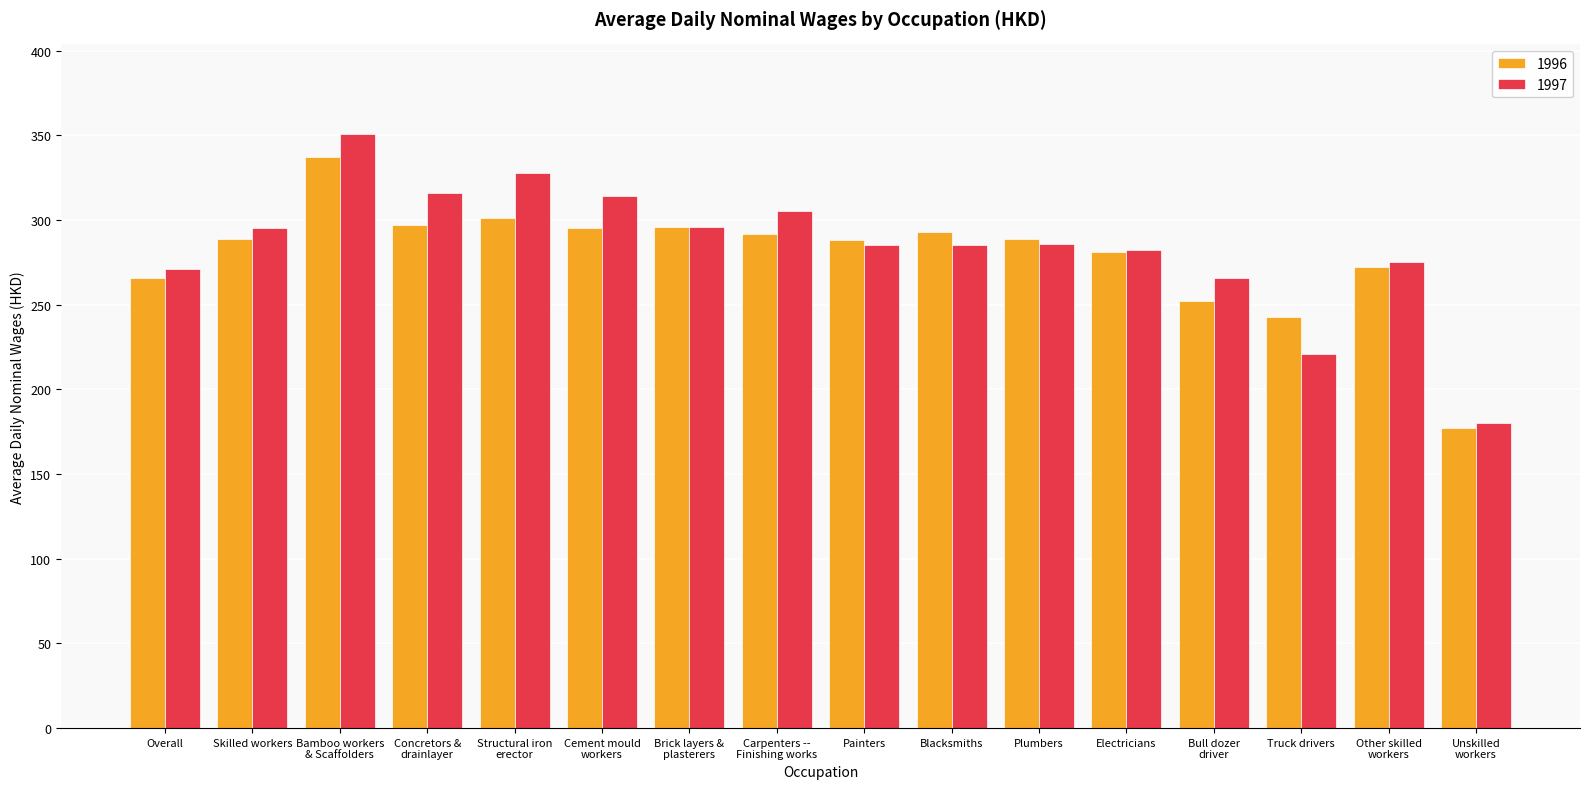

Read the 1996 value at Blacksmiths.

293